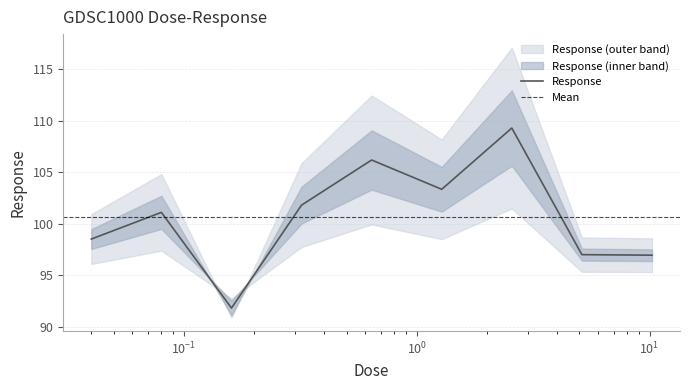

The value at 10.24 is 96.9. True or false?

True